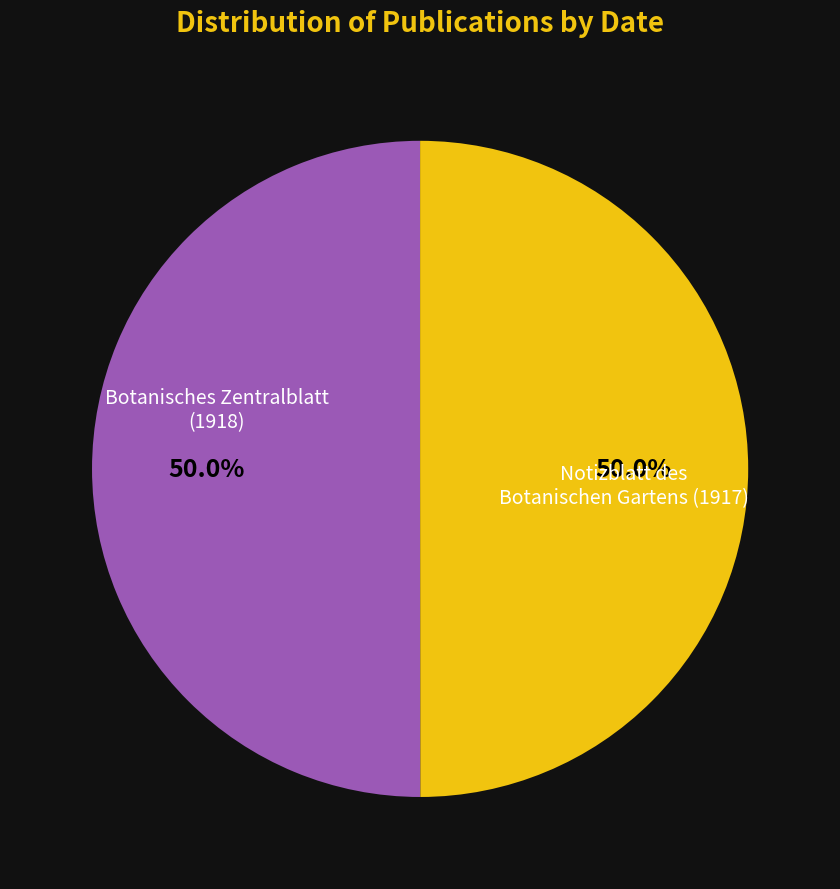

To the nearest percent, what percentage of the pie is Notizblatt des Botanischen Gartens (1917)?

50%